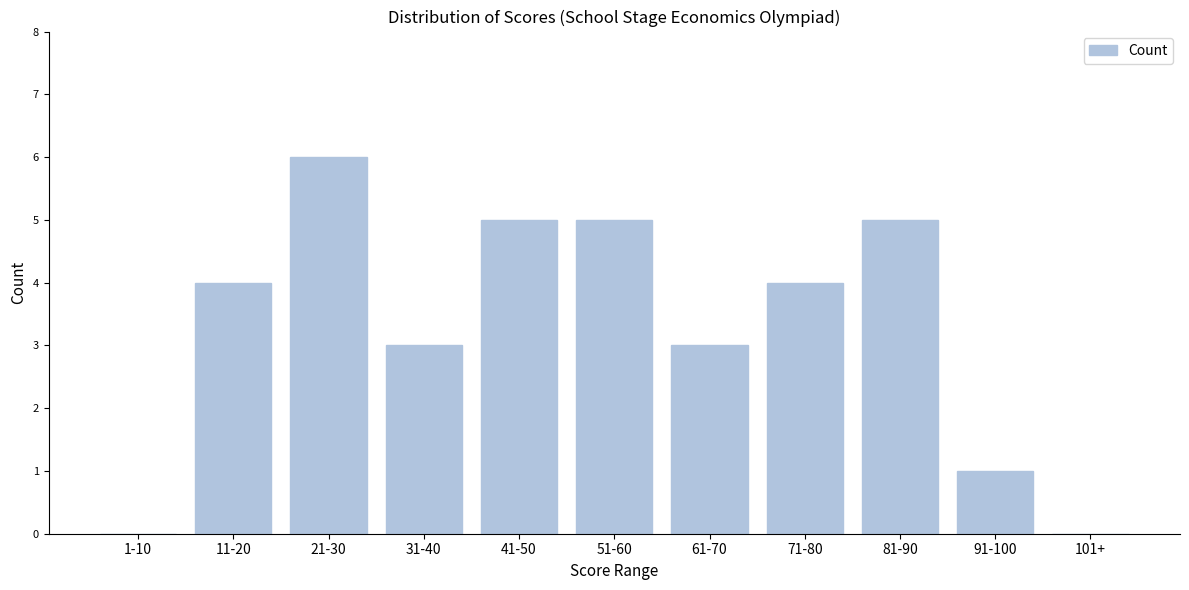

Reading left to right, list all the values displayed in this chart.

1-10=0	11-20=4	21-30=6	31-40=3	41-50=5	51-60=5	61-70=3	71-80=4	81-90=5	91-100=1	101+=0